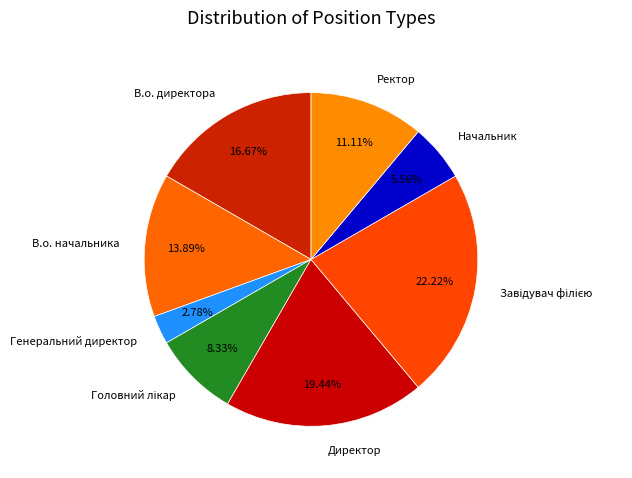

The В.о. начальника slice represents 27% of the pie. True or false?

False